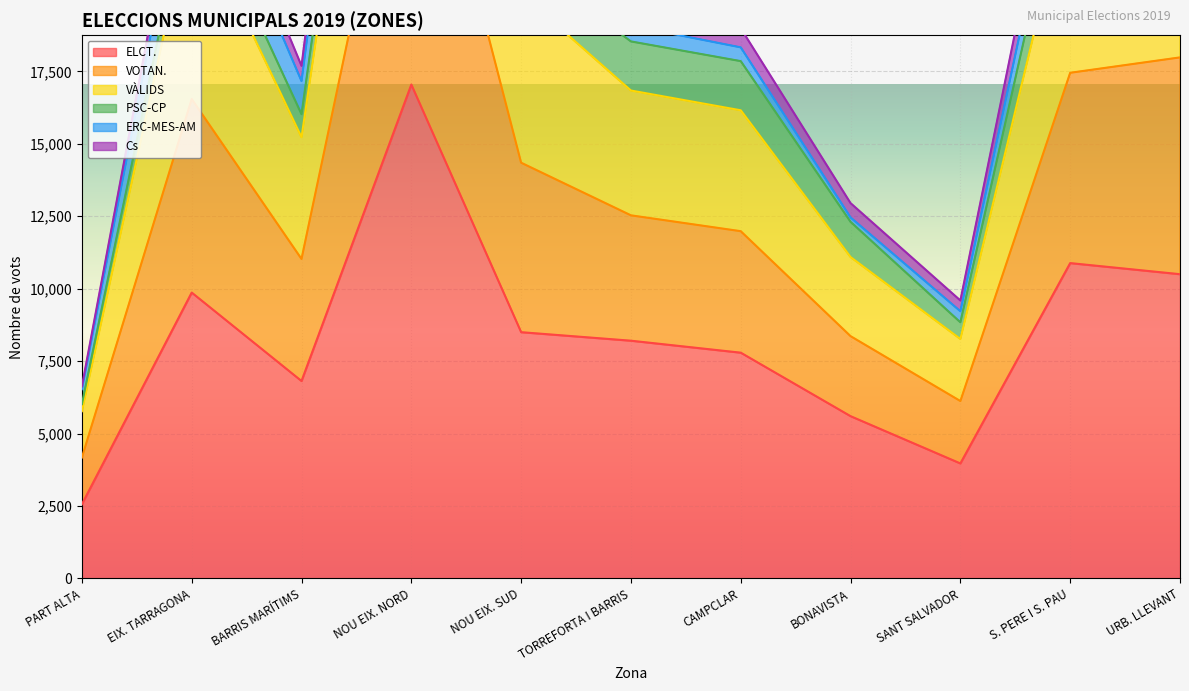

The value of ELCT. at EIX. TARRAGONA is 9865. True or false?

True